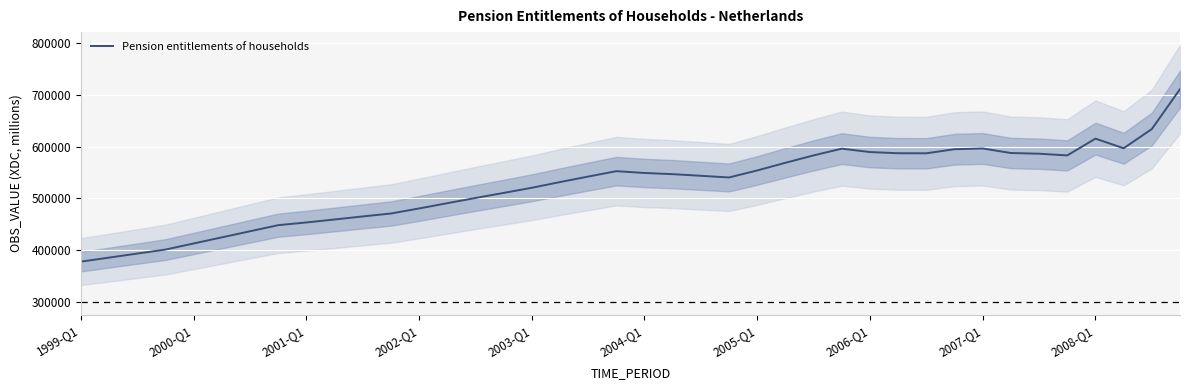

How many distinct data groups are displayed?

1